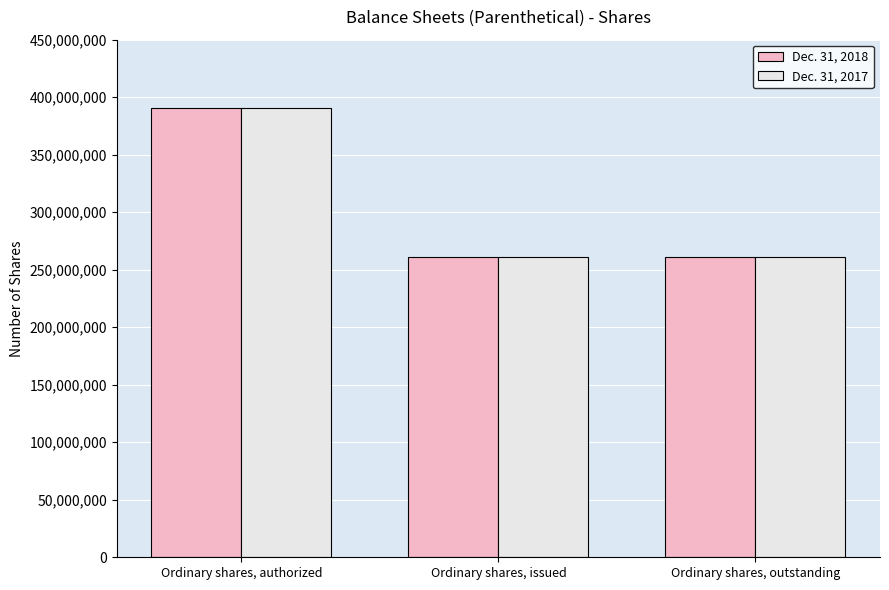

How many groups of bars are there?

3